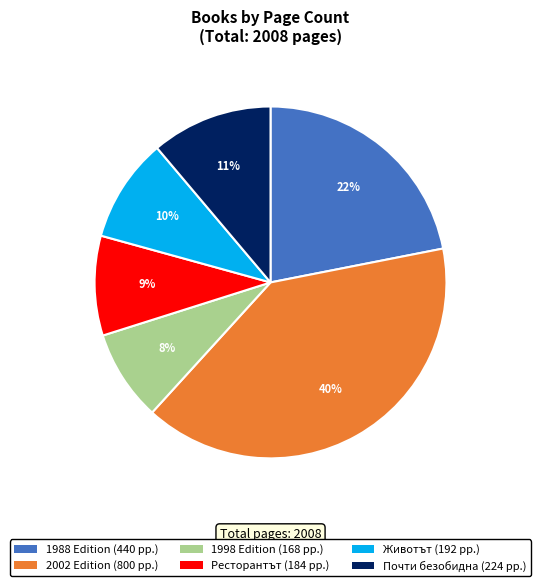

Between 1988 Edition (440 pp.) and Ресторантът (184 pp.), which is larger?

1988 Edition (440 pp.)